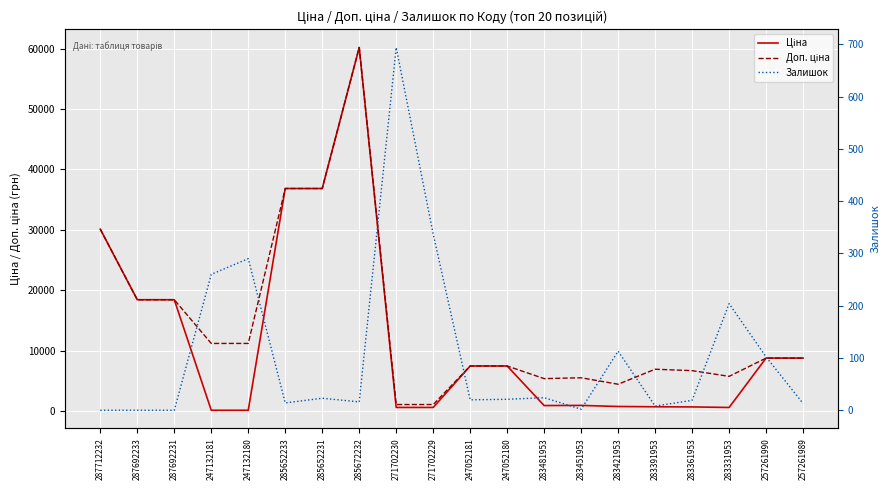

Reading left to right, what are all the values shown in this chart?

Ціна: 30102.8	18420.9	18420.9	111.8	111.8	36841.8	36841.8	60205.6	578.1	578.1	7444.6	7444.6	892.2	915.8	737.2	691.0	667.4	572.7	8755.5	8755.5
Доп. ціна: 30102.8	18420.9	18420.9	11182.0	11182.0	36841.8	36841.8	60205.6	1060.0	1060.0	7444.6	7444.6	5353.1	5495.0	4423.0	6910.3	6673.6	5727.0	8755.5	8755.5
Залишок: 0.0	0.0	0.0	260.0	290.0	14.0	23.0	16.0	694.0	337.0	20.0	21.0	24.0	2.0	113.0	8.0	19.0	204.0	102.0	13.0